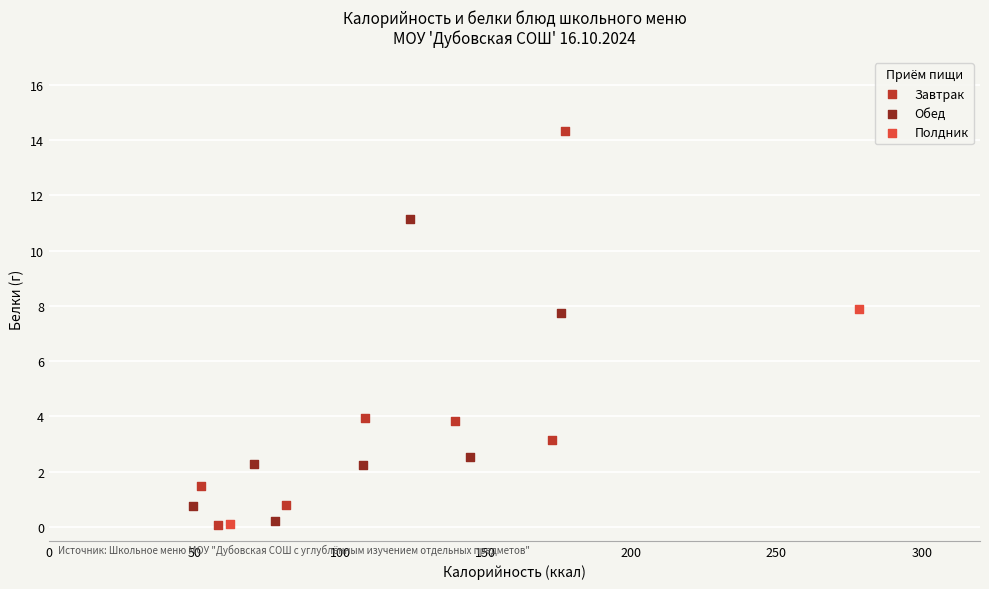

What are all the series names shown in the legend?

Завтрак, Обед, Полдник